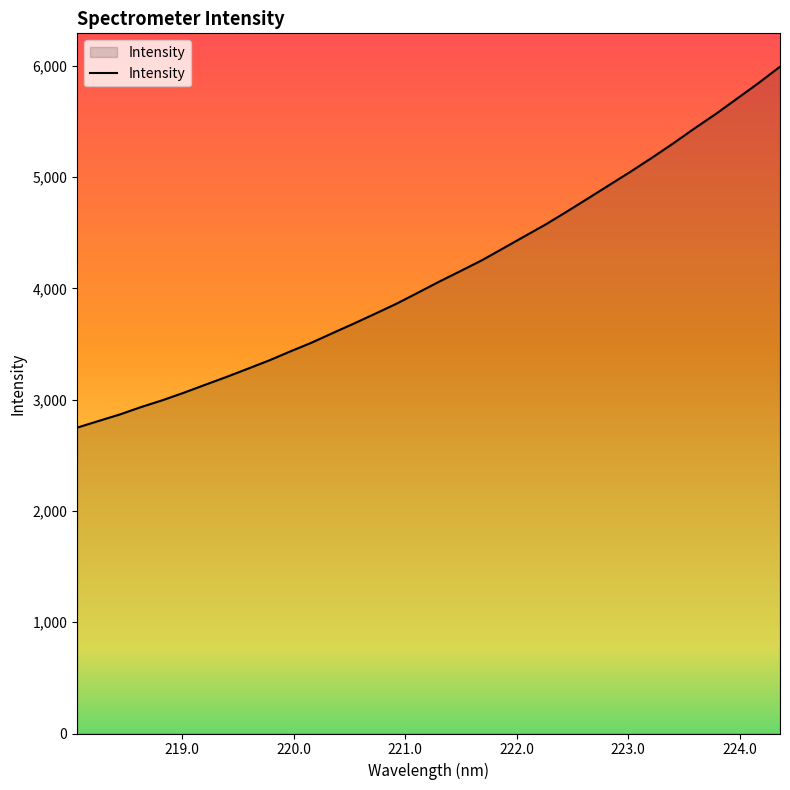

What is the smallest value displayed?

2748.7